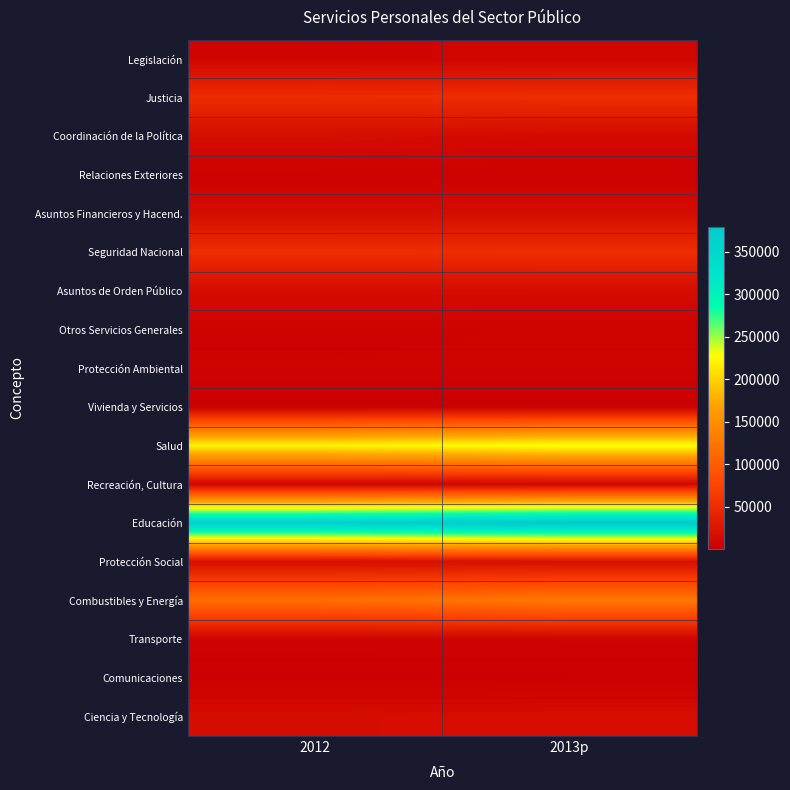

Rank the series at 2012 from highest to lowest value.

Educación, Salud, Combustibles y Energía, Seguridad Nacional, Justicia, Protección Social, Coordinación de la Política, Ciencia y Tecnología, Asuntos Financieros y Hacend., Asuntos de Orden Público, Recreación, Cultura, Legislación, Protección Ambiental, Transporte, Otros Servicios Generales, Relaciones Exteriores, Comunicaciones, Vivienda y Servicios